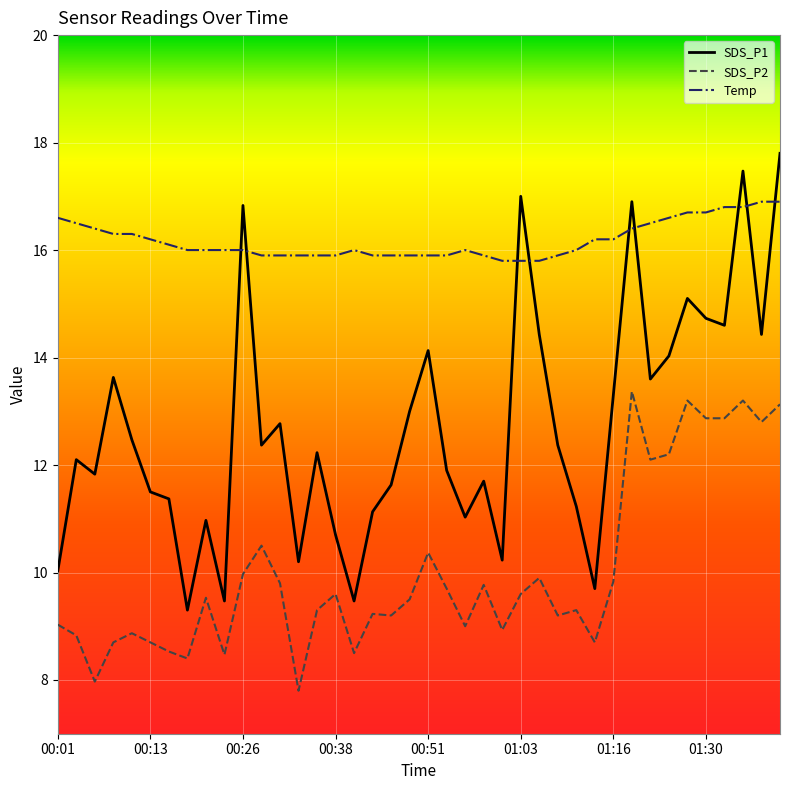

What is the greatest value displayed?

17.8